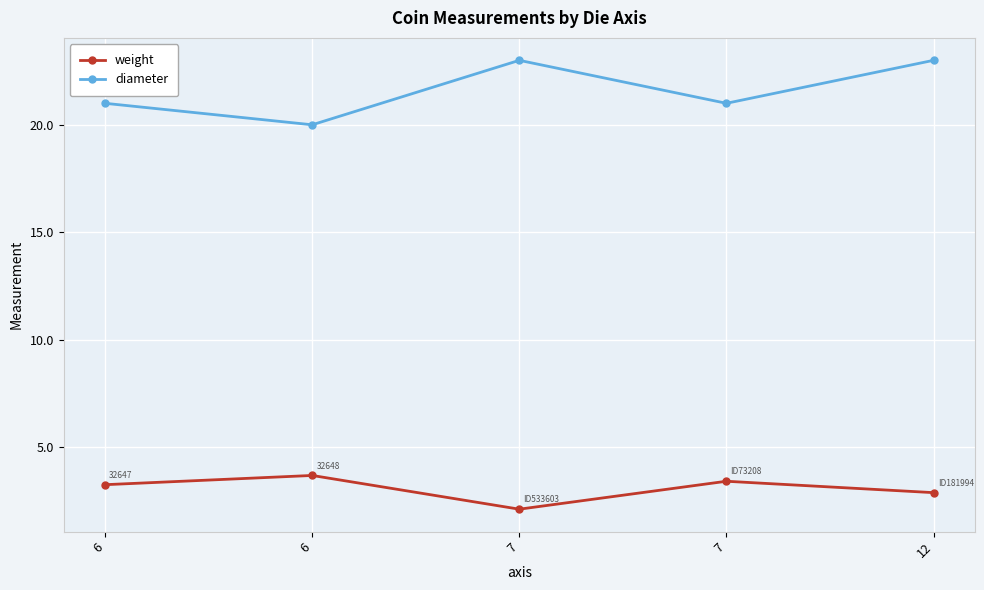

True or false: diameter has a value of 29.2 at 7.

False